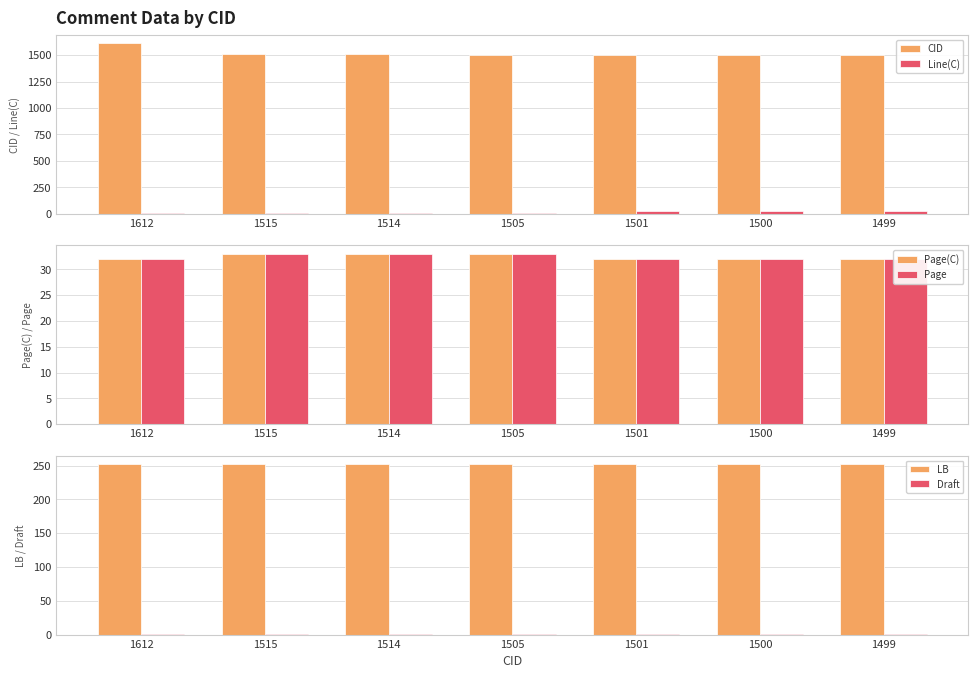

Is it true that Page equals 32 at 1500?

True